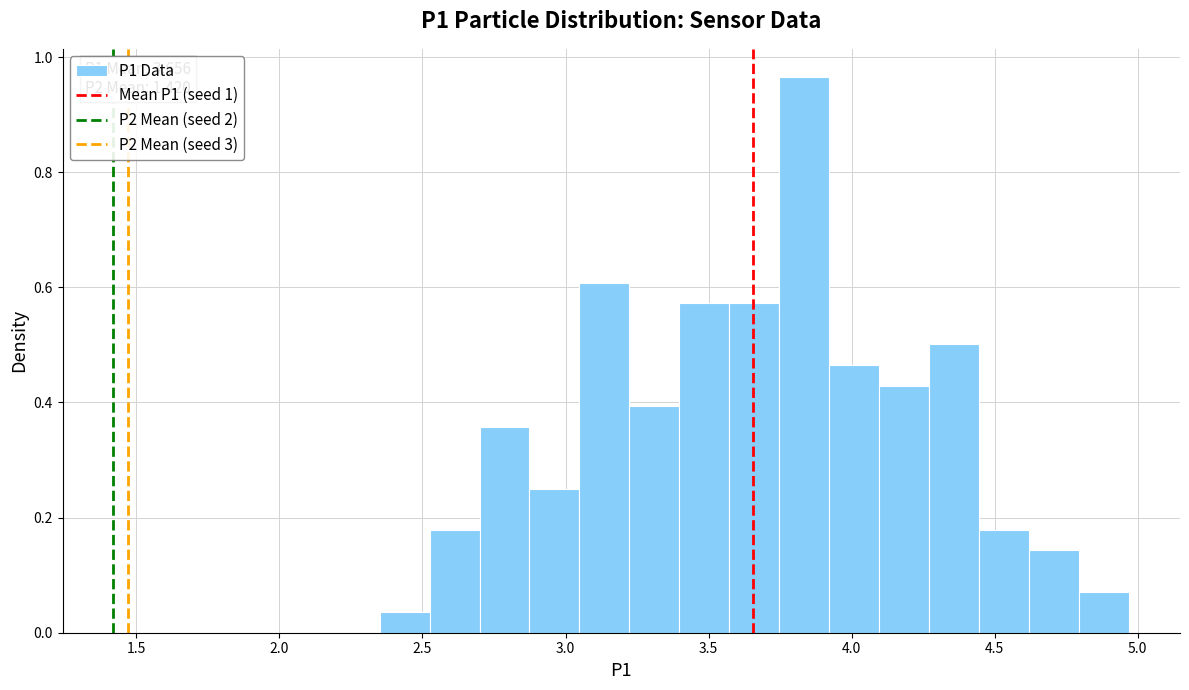

Around what value on the x-axis is the tallest bar? Give the approximate position of its centre, as read against the axis.

3.85